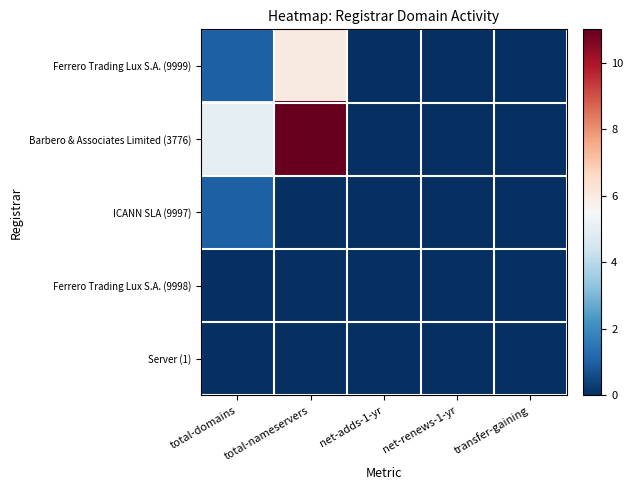

At net-adds-1-yr, list the series in order from largest to smallest.

Ferrero Trading Lux S.A. (9999), Barbero & Associates Limited (3776), ICANN SLA (9997), Ferrero Trading Lux S.A. (9998), Server (1)